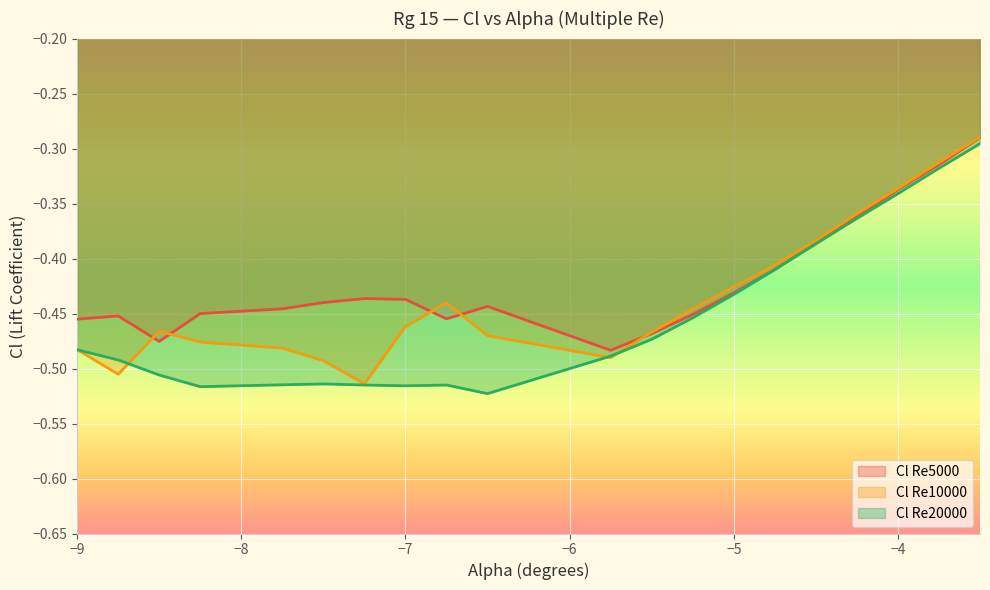

True or false: Cl Re20000 and Cl Re5000 cross at least once.

False